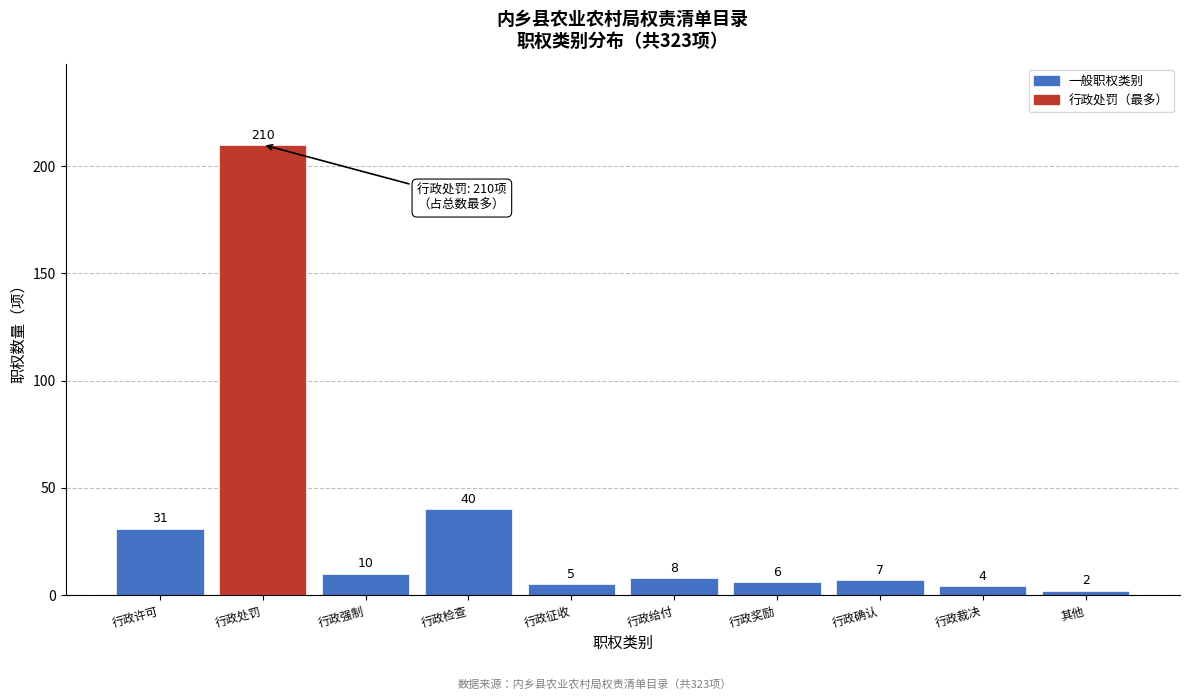

Reading right to left, what are all the values shown in this chart?

其他=2	行政裁决=4	行政确认=7	行政奖励=6	行政给付=8	行政征收=5	行政检查=40	行政强制=10	行政处罚=210	行政许可=31